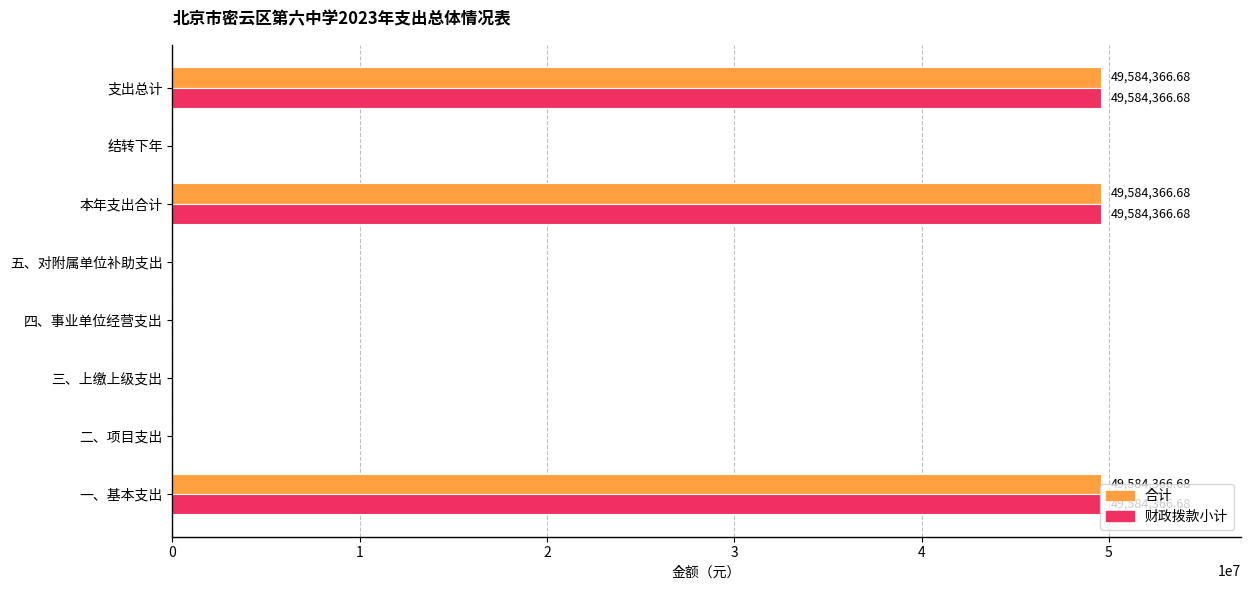

What is the sum of all 合计 values?

148753100.0